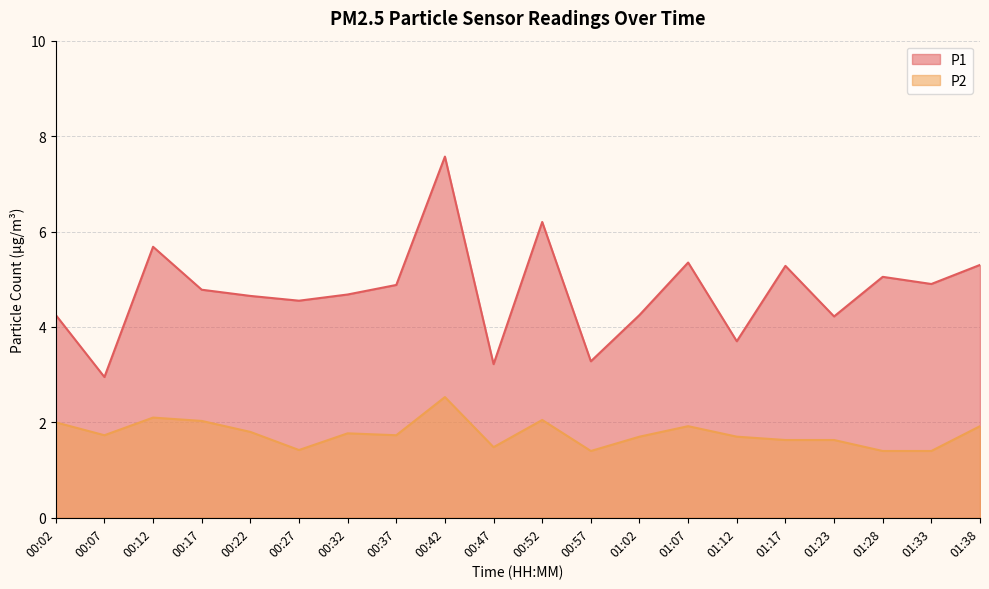

True or false: P1 and P2 cross at least once.

False